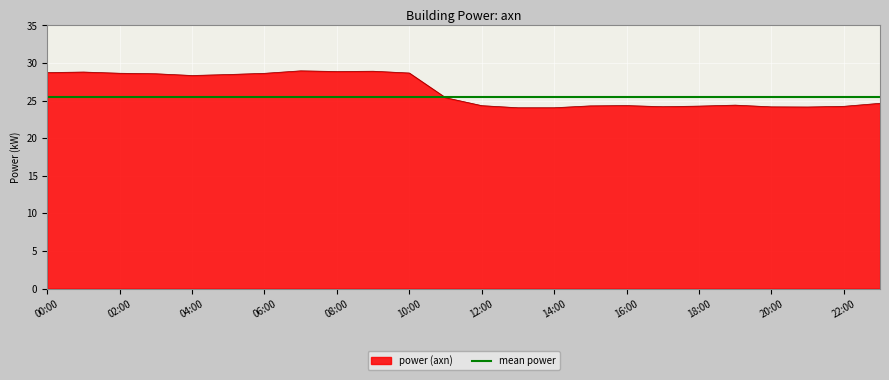

List the labels in order of value, largest first.

07:00, 09:00, 08:00, 01:00, 00:00, 10:00, 02:00, 06:00, 03:00, 05:00, 04:00, 11:00, 23:00, 19:00, 16:00, 12:00, 15:00, 18:00, 22:00, 17:00, 20:00, 21:00, 13:00, 14:00